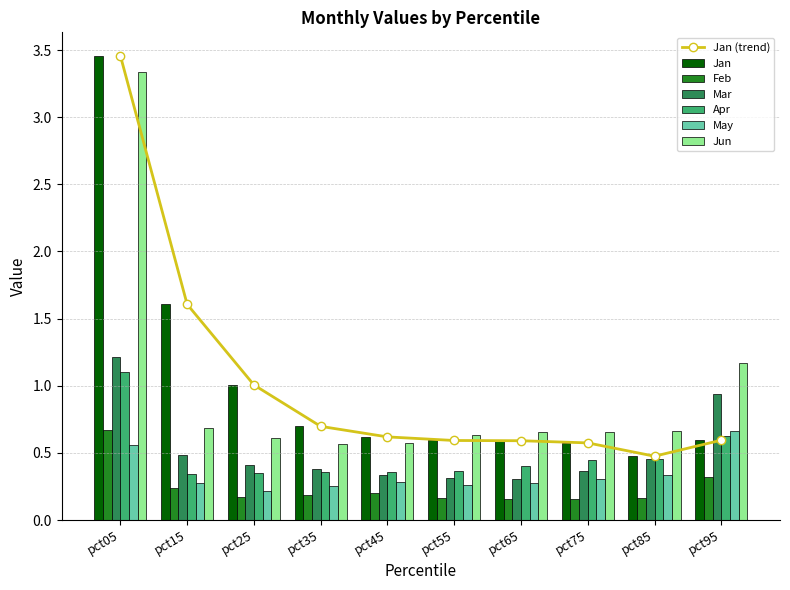

At which category is the sum across all series the highest?

pct05